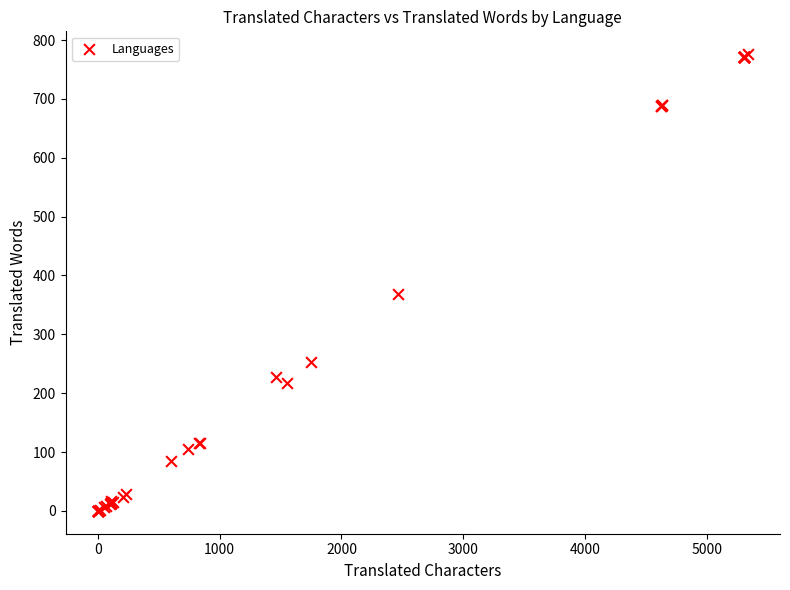

What Y value in the scatter plot is closest to 388?

369